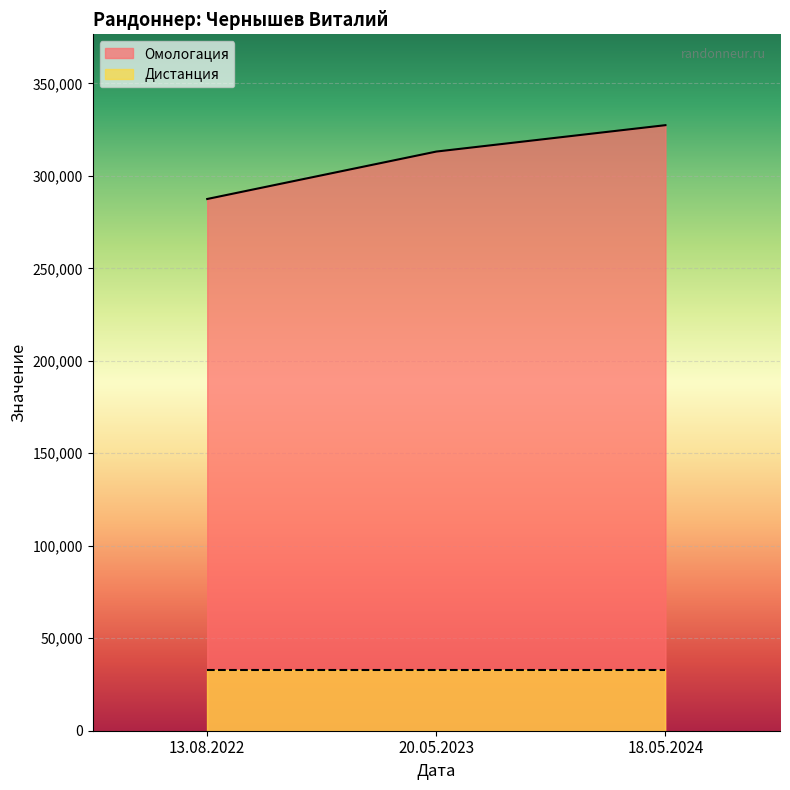

Which label corresponds to the largest value in the chart?

18.05.2024